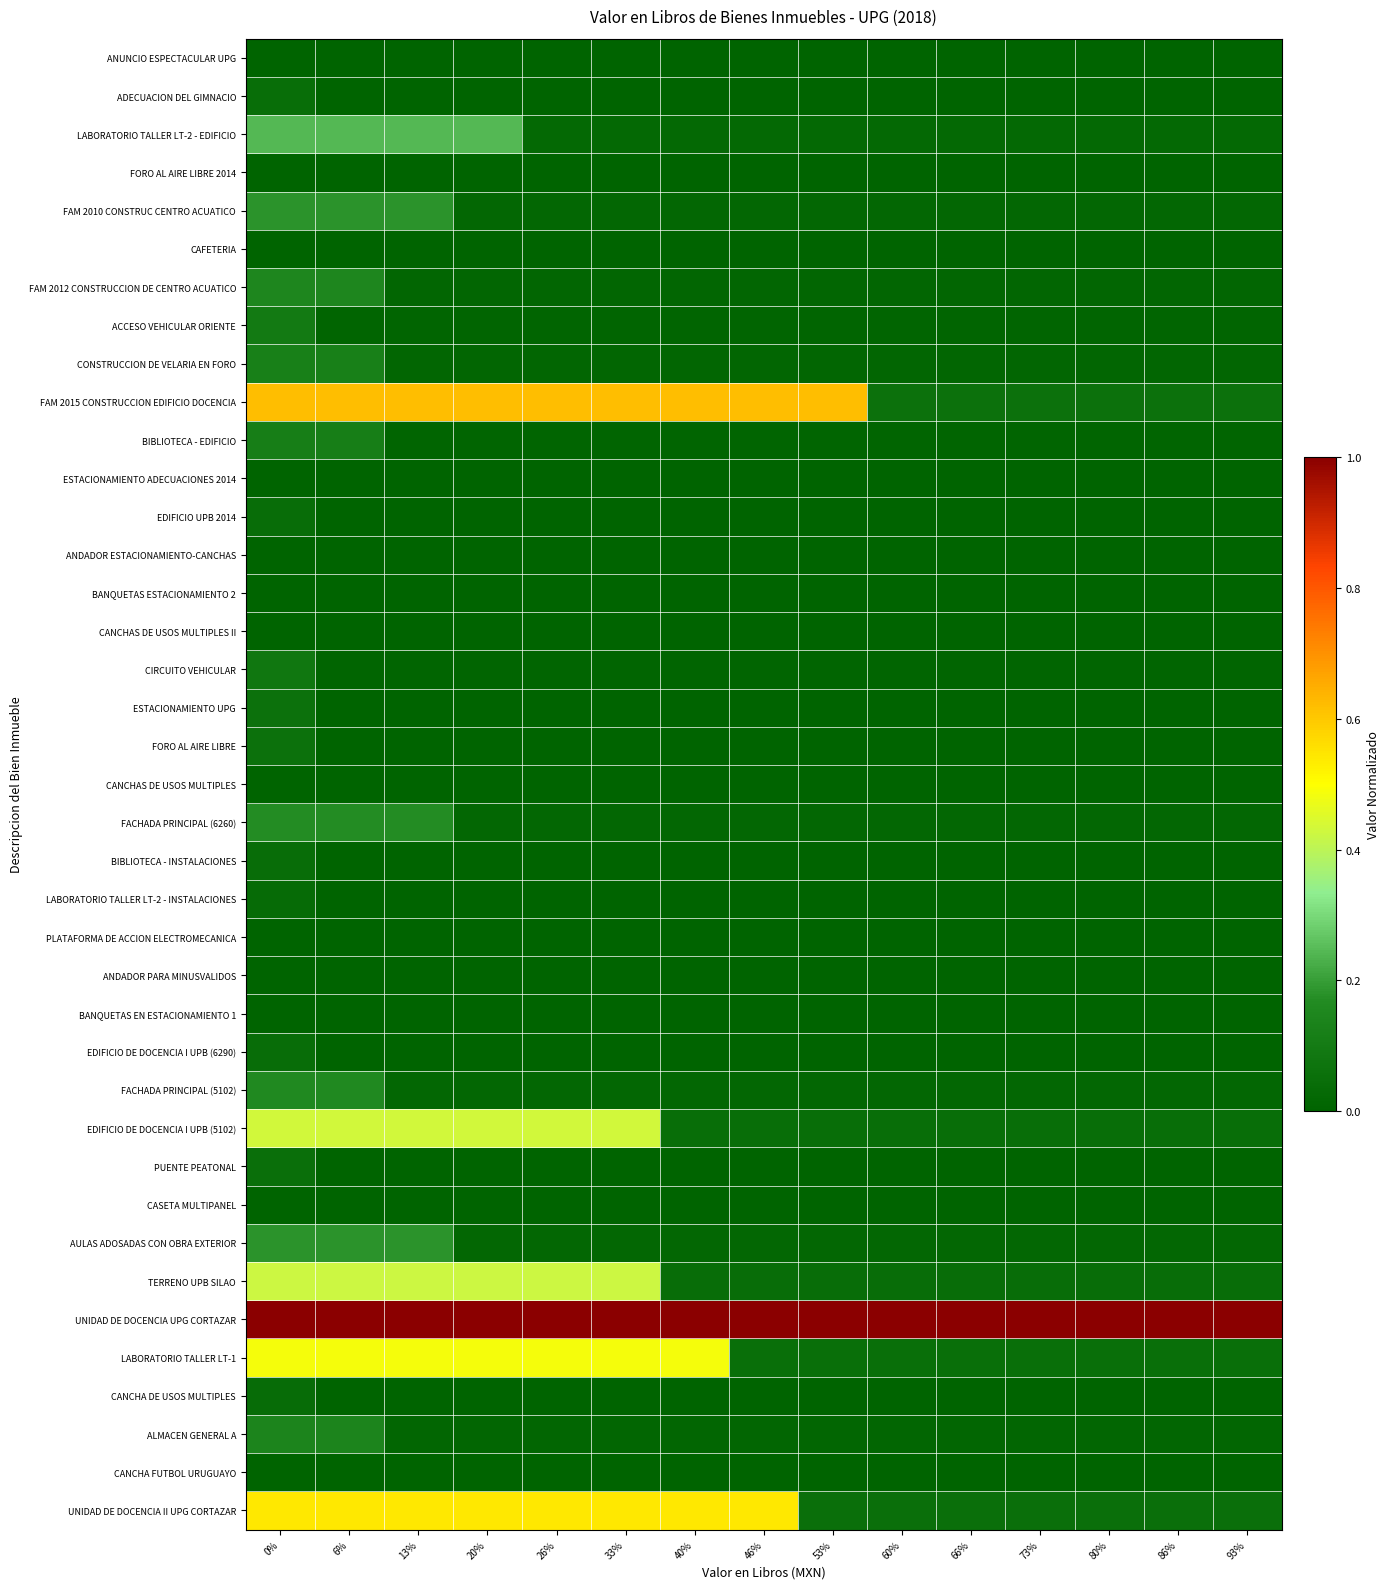

Count the number of categories in the chart.

15